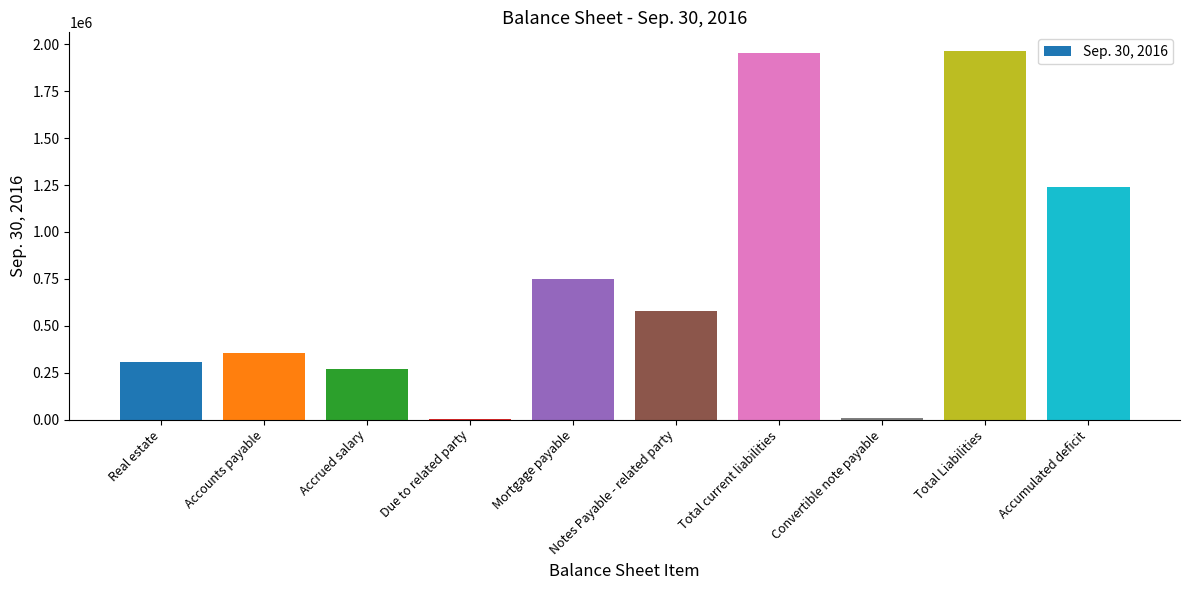

What is the sum of the values at Notes Payable - related party and Mortgage payable?

1327453